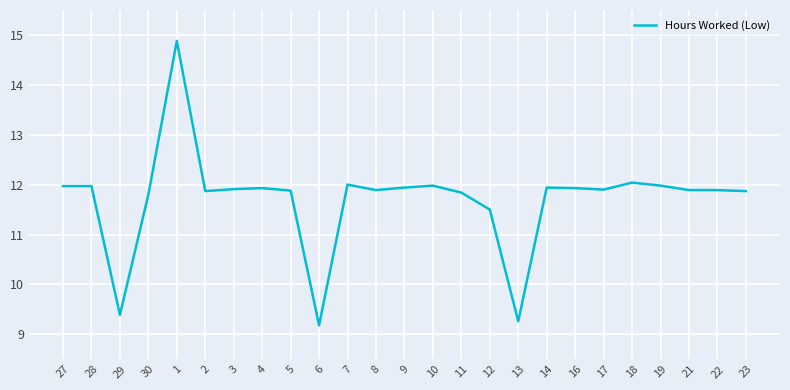

The chart shows a value of 15.9 at 12. True or false?

False